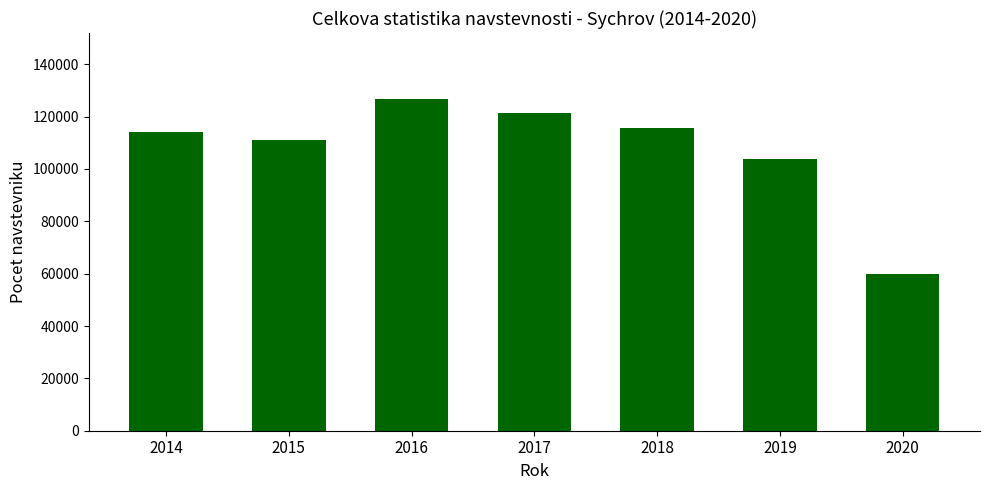

What is the value of the 3rd bar from the left?

126621